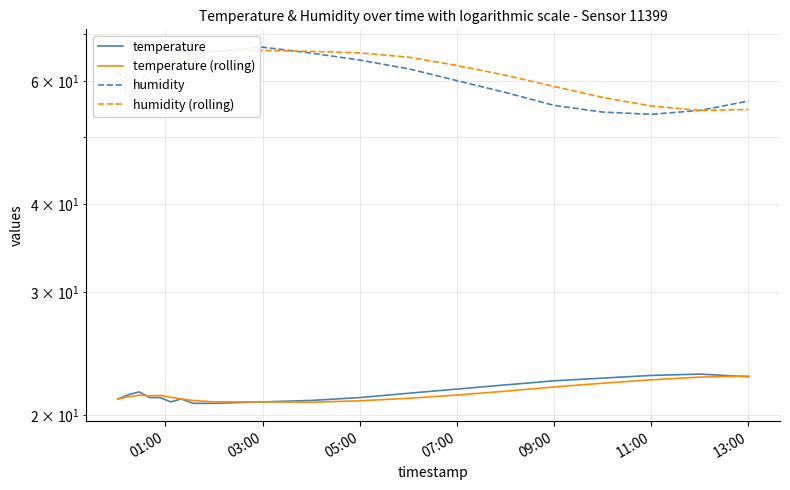

True or false: humidity and humidity (rolling) intersect in this chart.

True